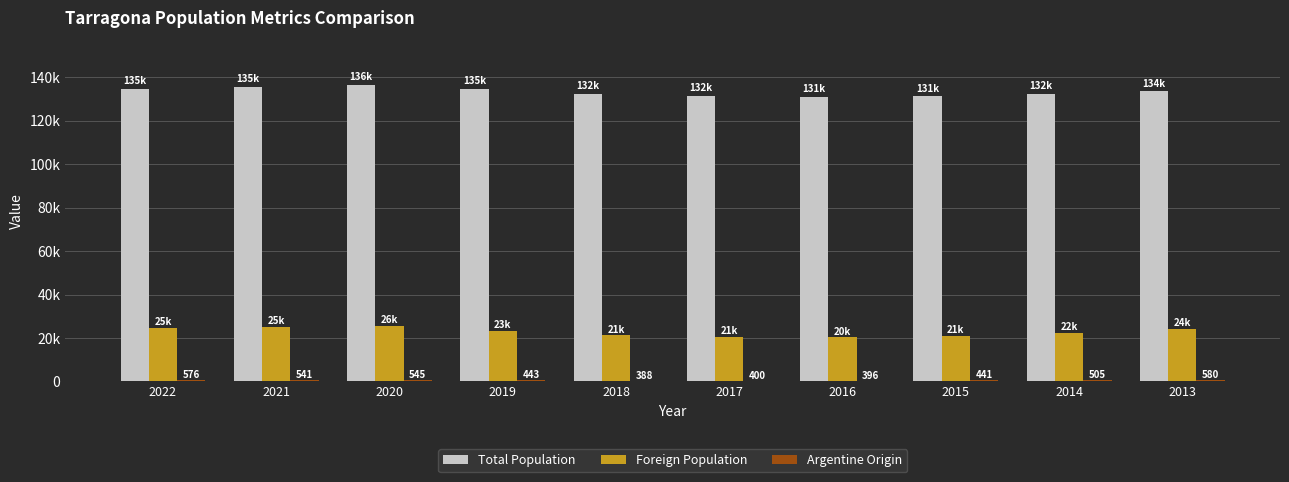

Are the bars grouped side by side (vs. stacked)?

Yes